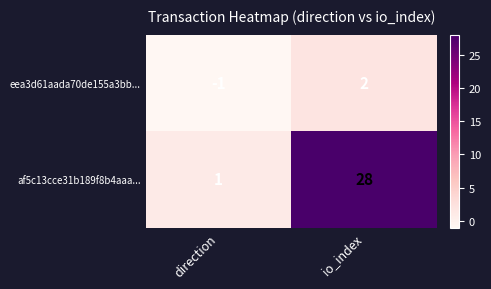

List the labels in order of eea3d61aada70de155a3bb... value, largest first.

io_index, direction